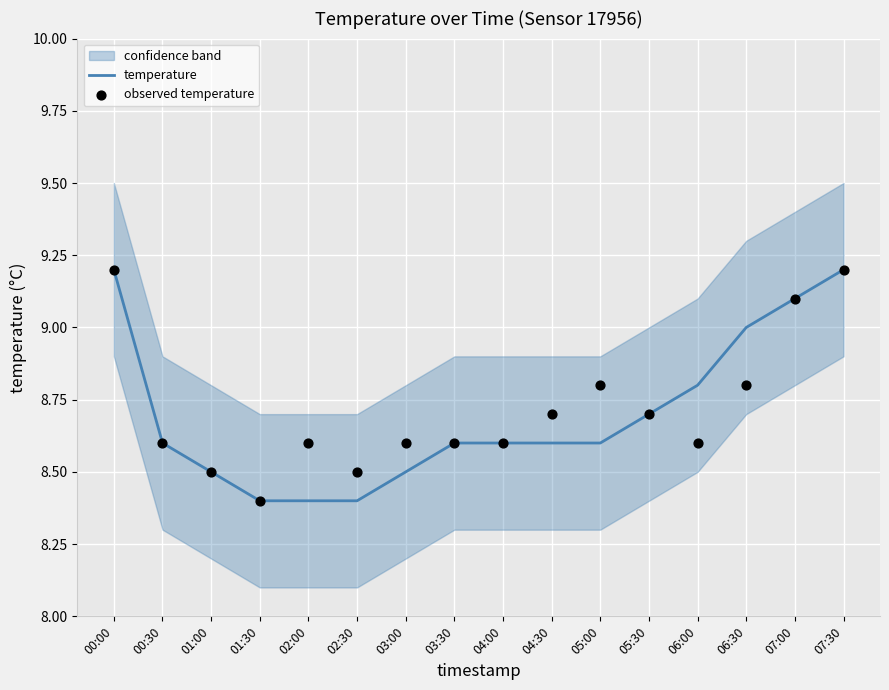

Which series has the largest total across all categories?

observed temperature